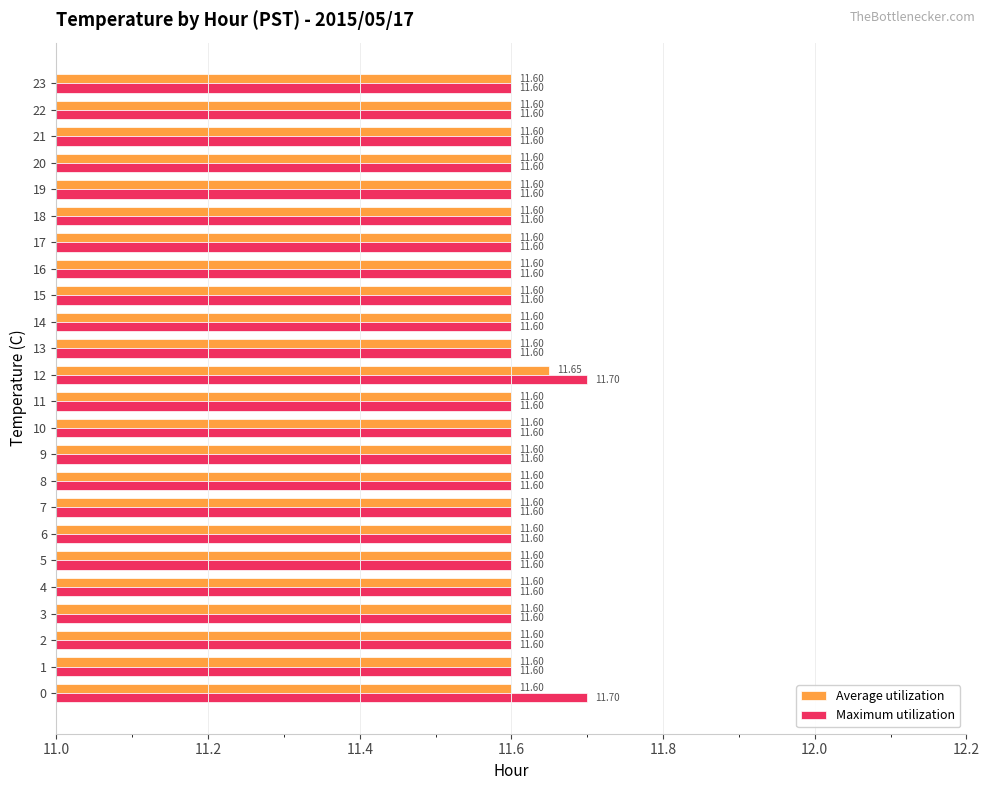

Which series has the largest range (max minus min)?

Maximum utilization